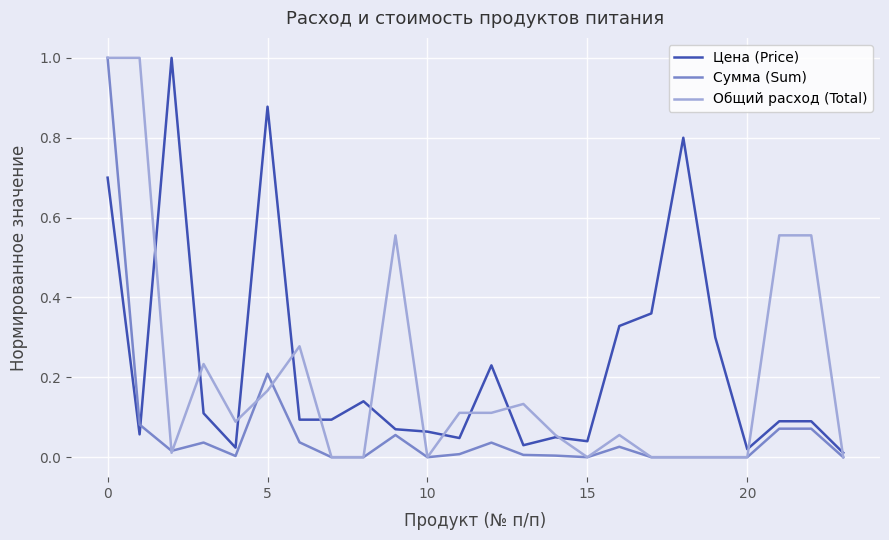

Rank the series by their average value, from highest to lowest.

Цена (Price), Общий расход (Total), Сумма (Sum)